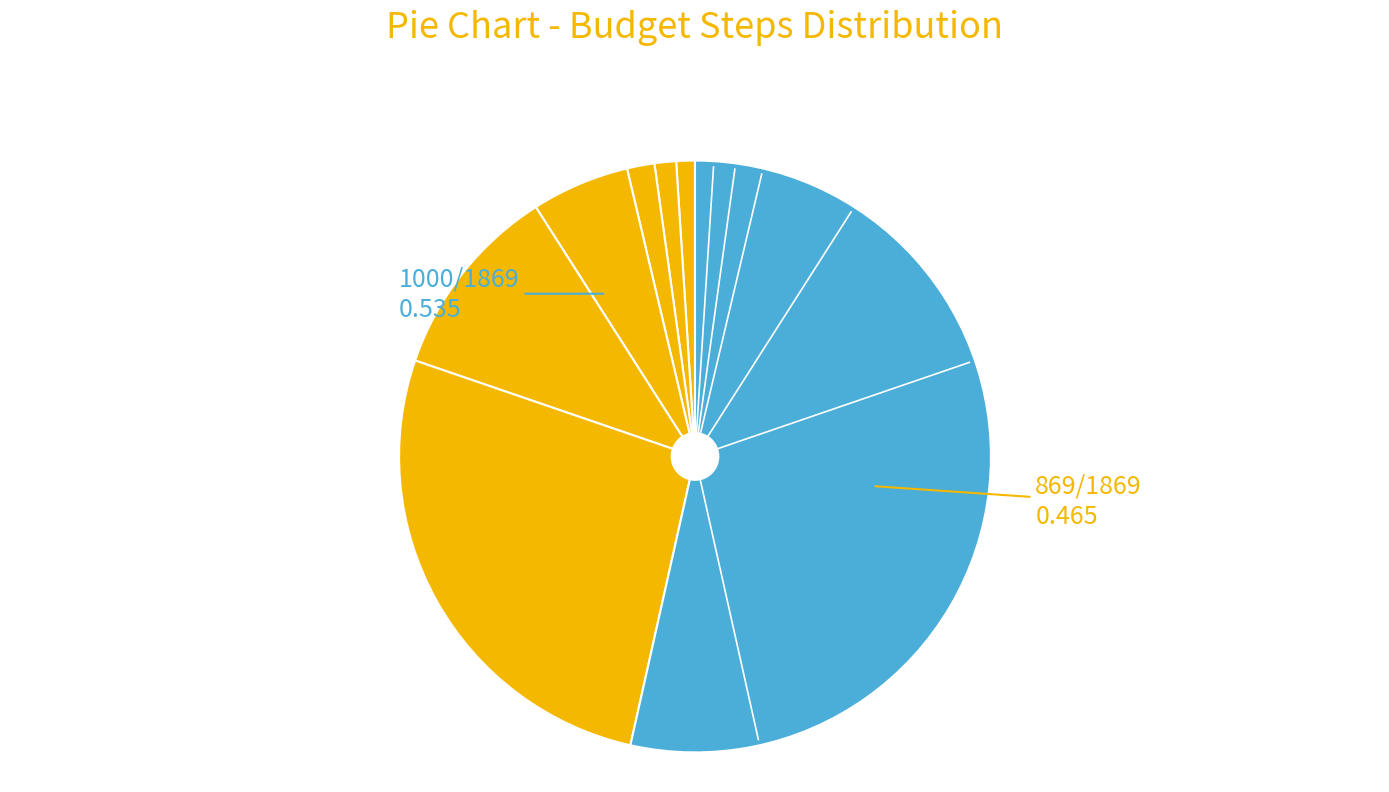

Which category accounts for the majority?

Step 1000